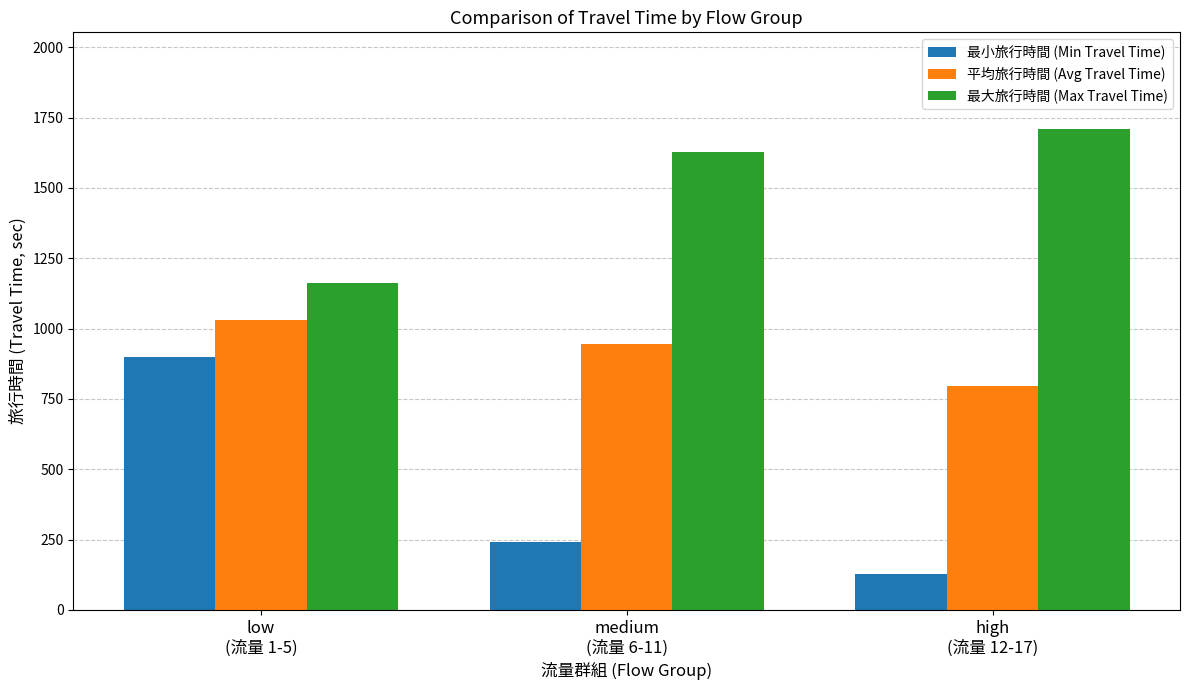

Rank the categories by 最大旅行時間 (Max Travel Time) value from highest to lowest.

high
(流量 12-17), medium
(流量 6-11), low
(流量 1-5)